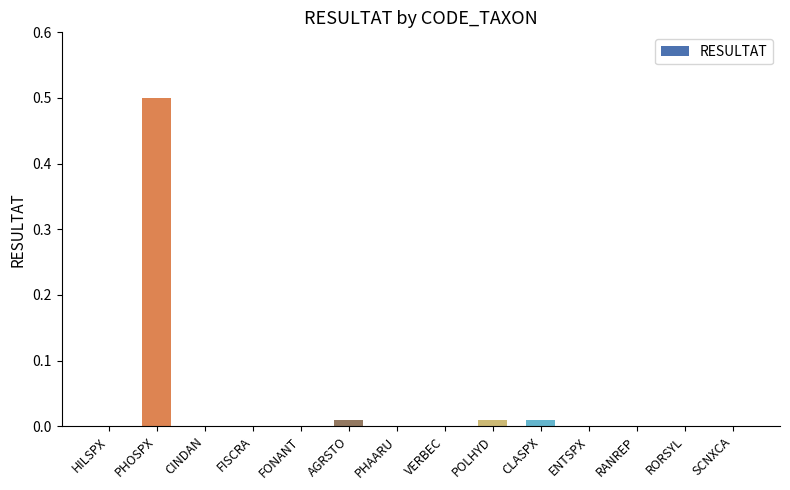

Which has a higher value, POLHYD or ENTSPX?

POLHYD